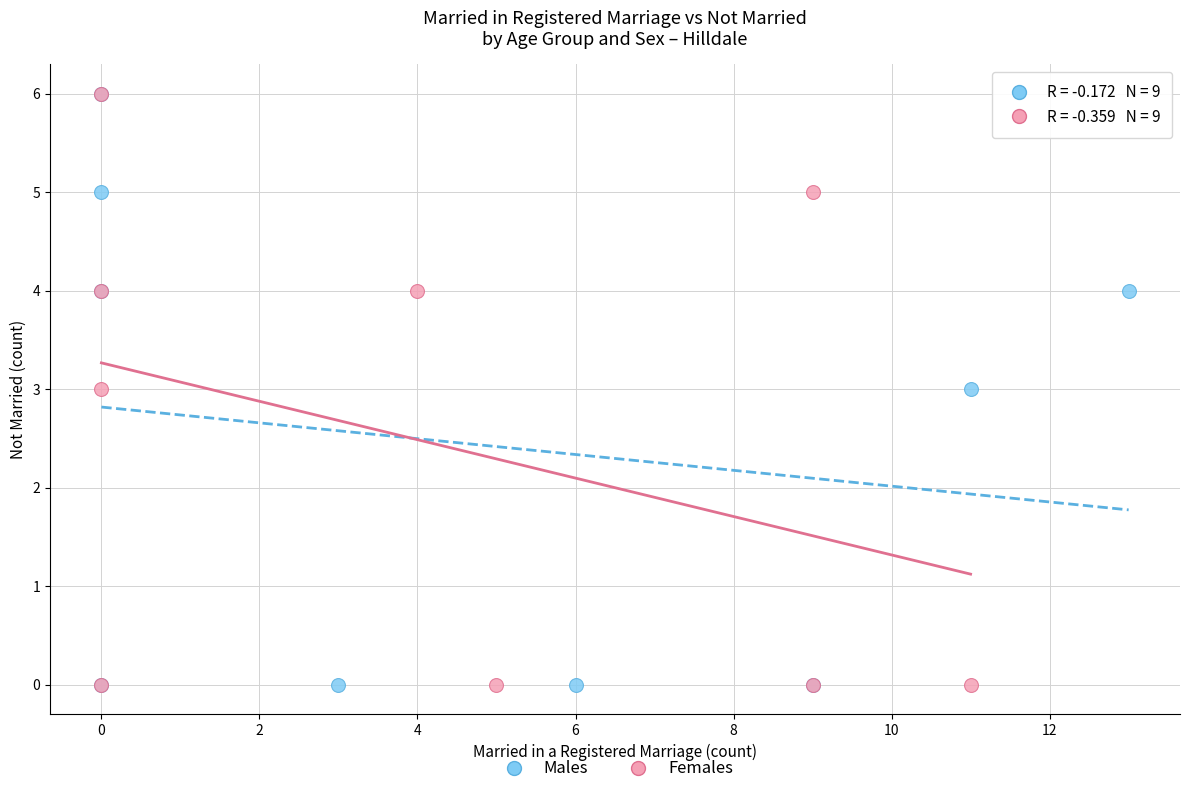

What are all the series names shown in the legend?

Males, Females